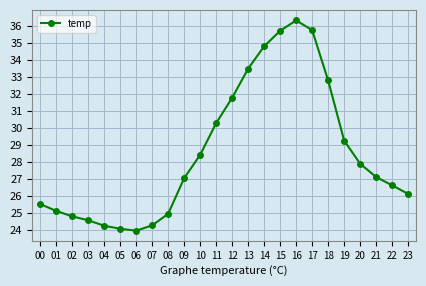

What is the minimum value shown in the chart?

24.0